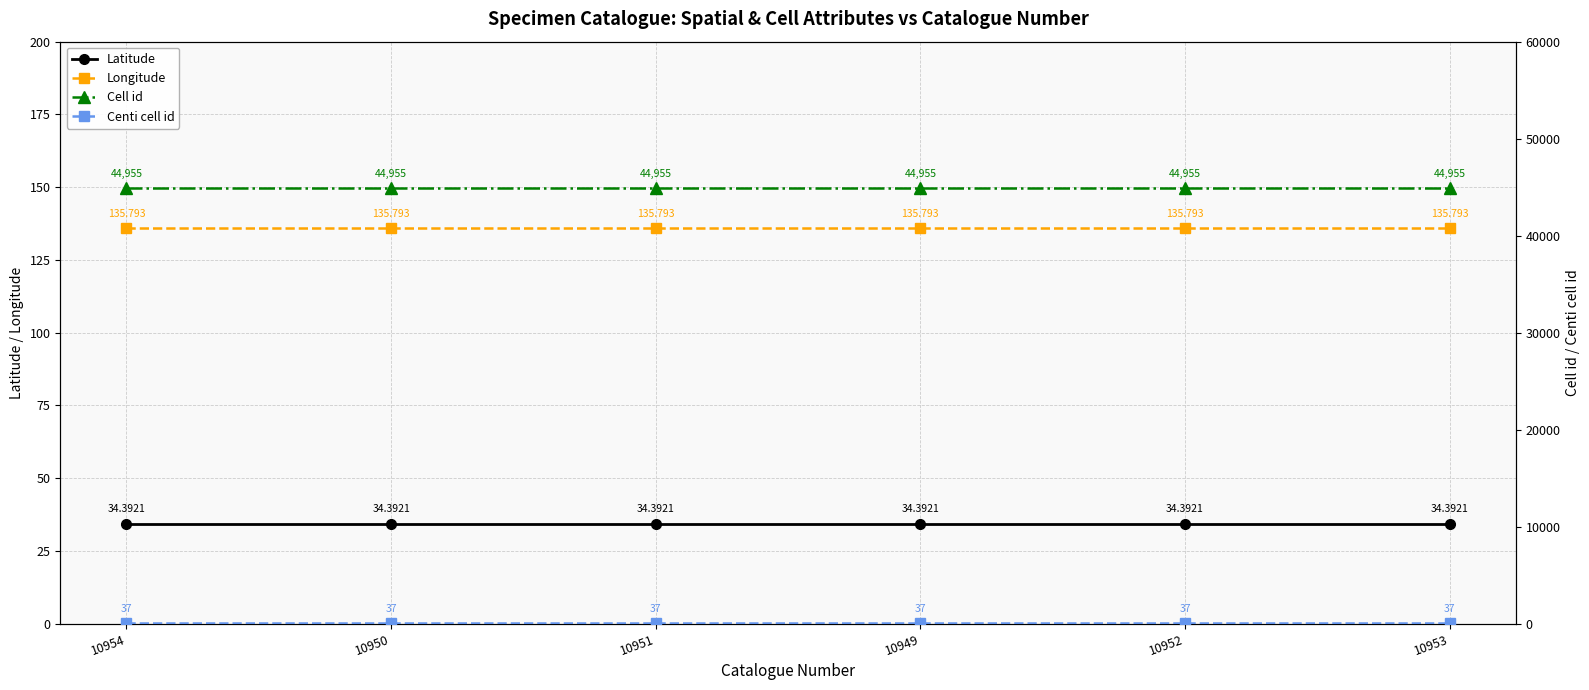

Is the value of Latitude at 10951 greater than the value of Longitude at 10952?

No